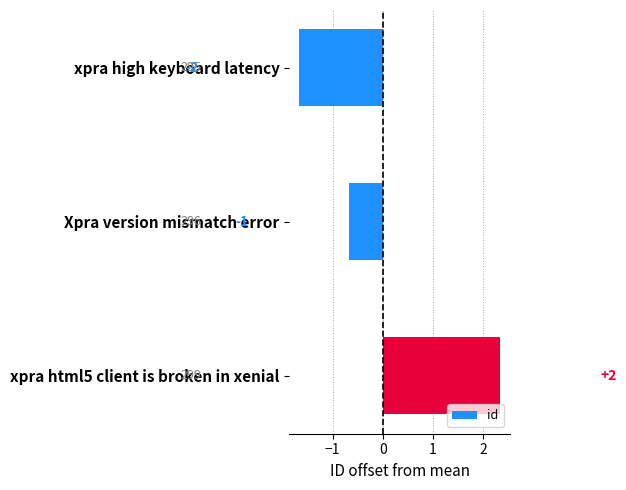

How many bars are there in total?

3